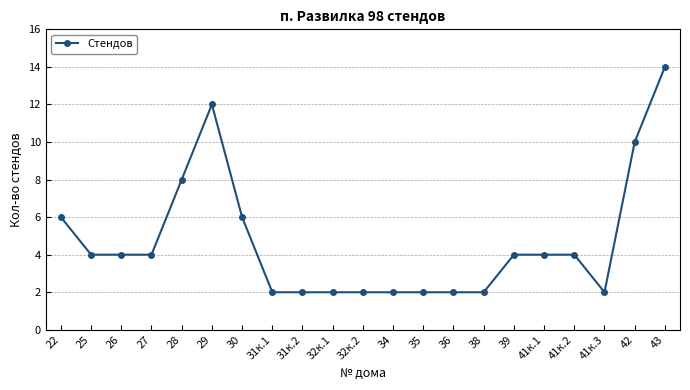

The chart shows a value of 10 at 42. True or false?

True